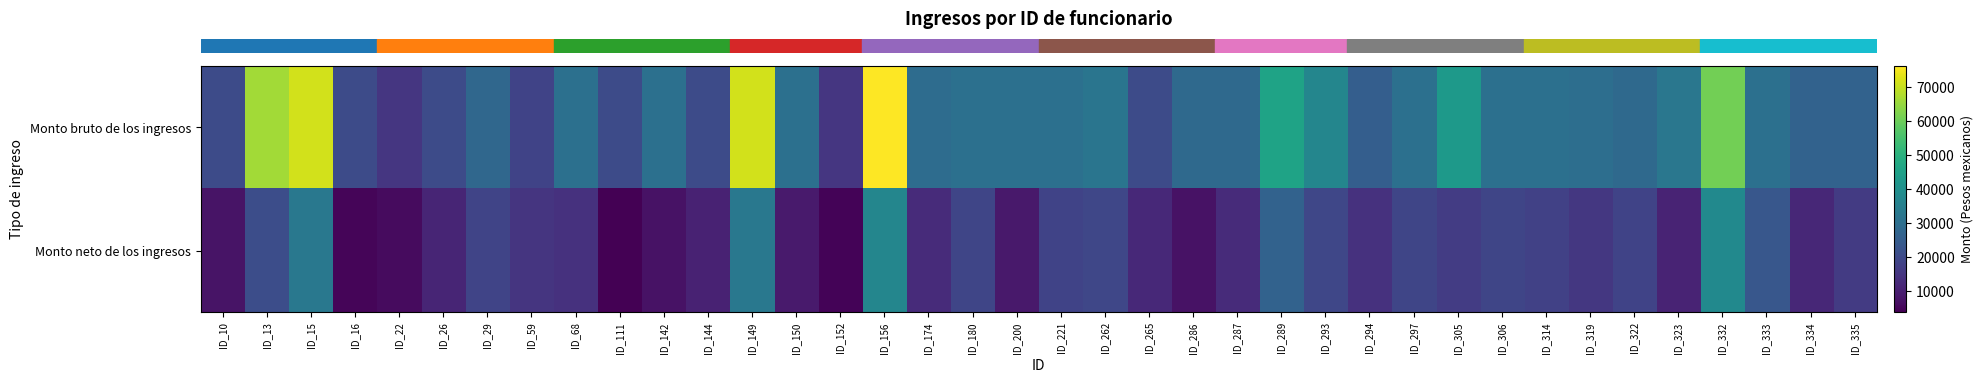

Which has a higher value, ID_323 or ID_297?

ID_323